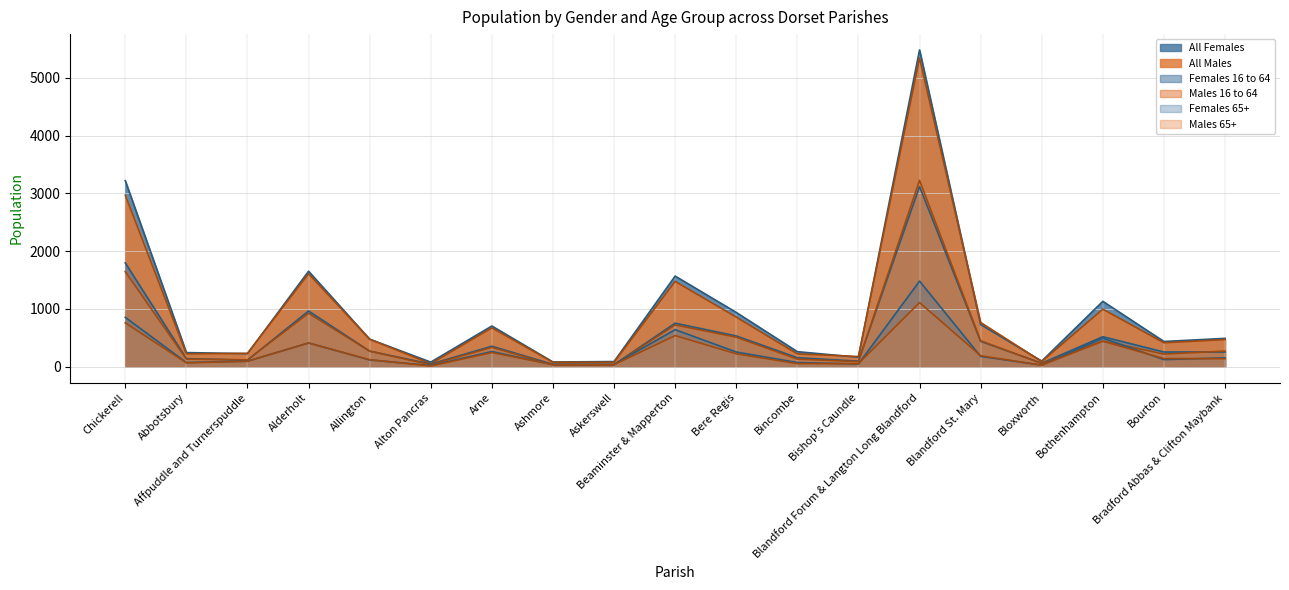

What value does the Males 16 to 64 series have at Blandford Forum & Langton Long Blandford?

3226